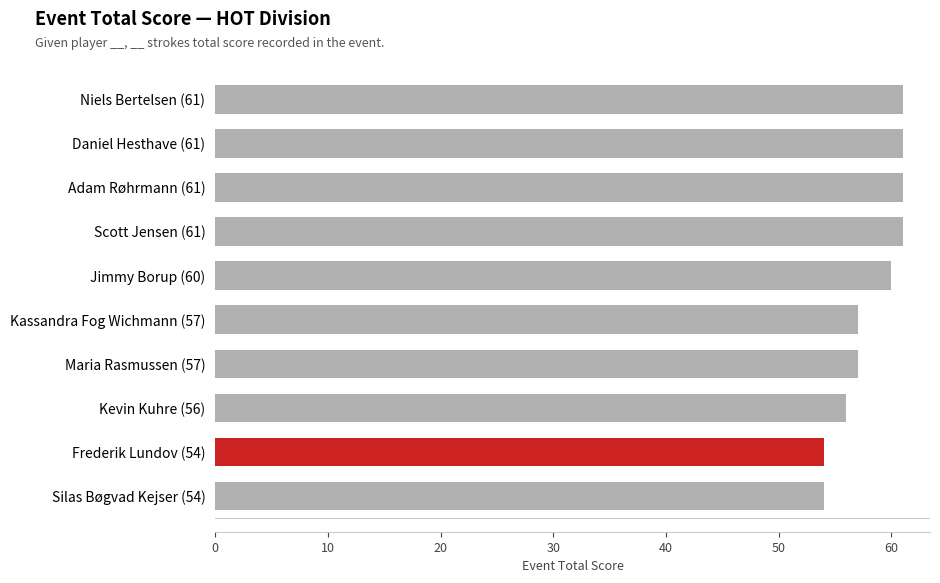

Count the number of categories in the chart.

10